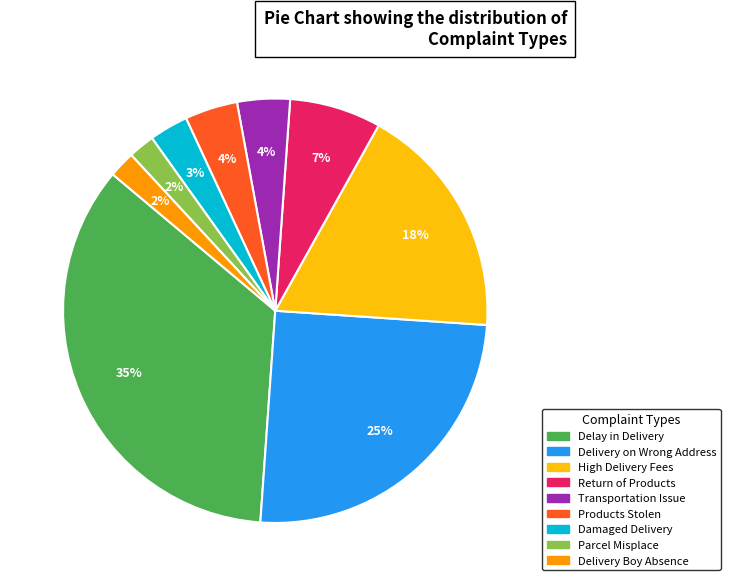

Does Return of Products represent more than half of the total?

No